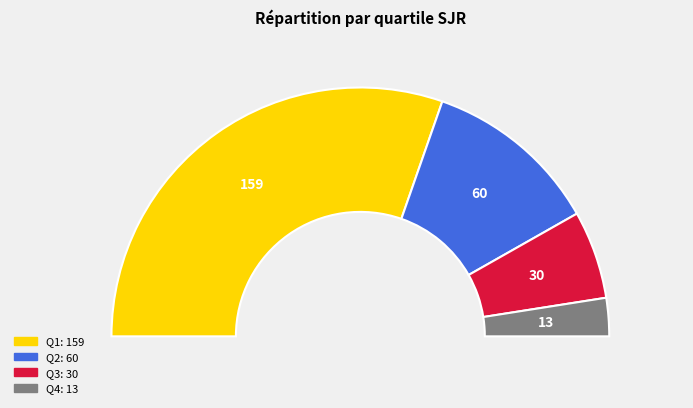

Is it true that Q3 is 3% of the pie?

False